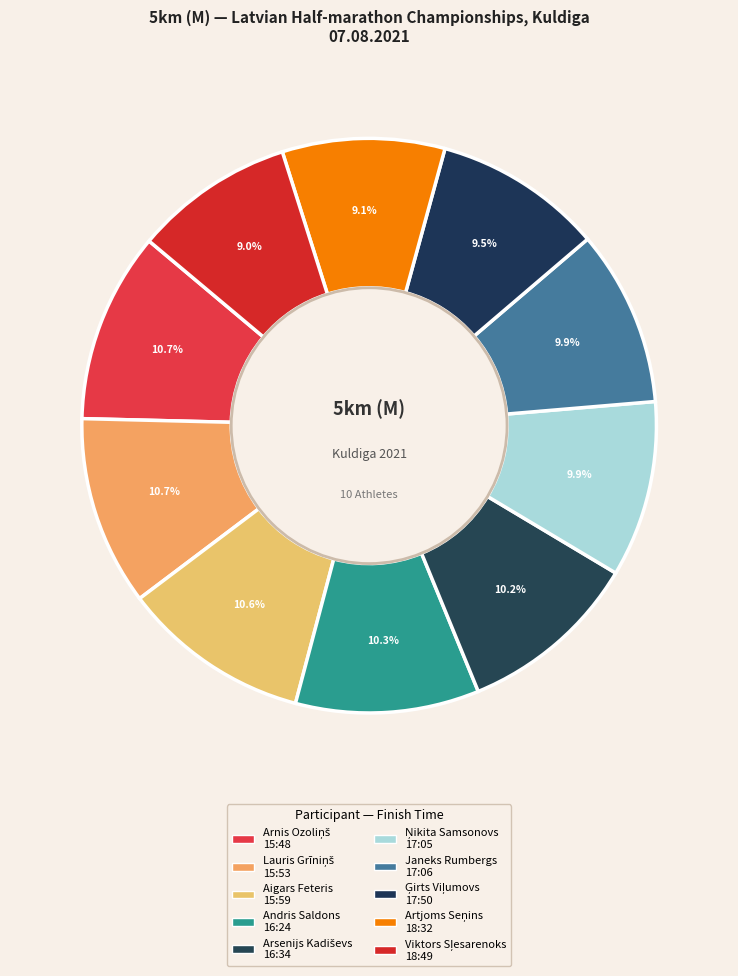

How many segments does this pie chart have?

10